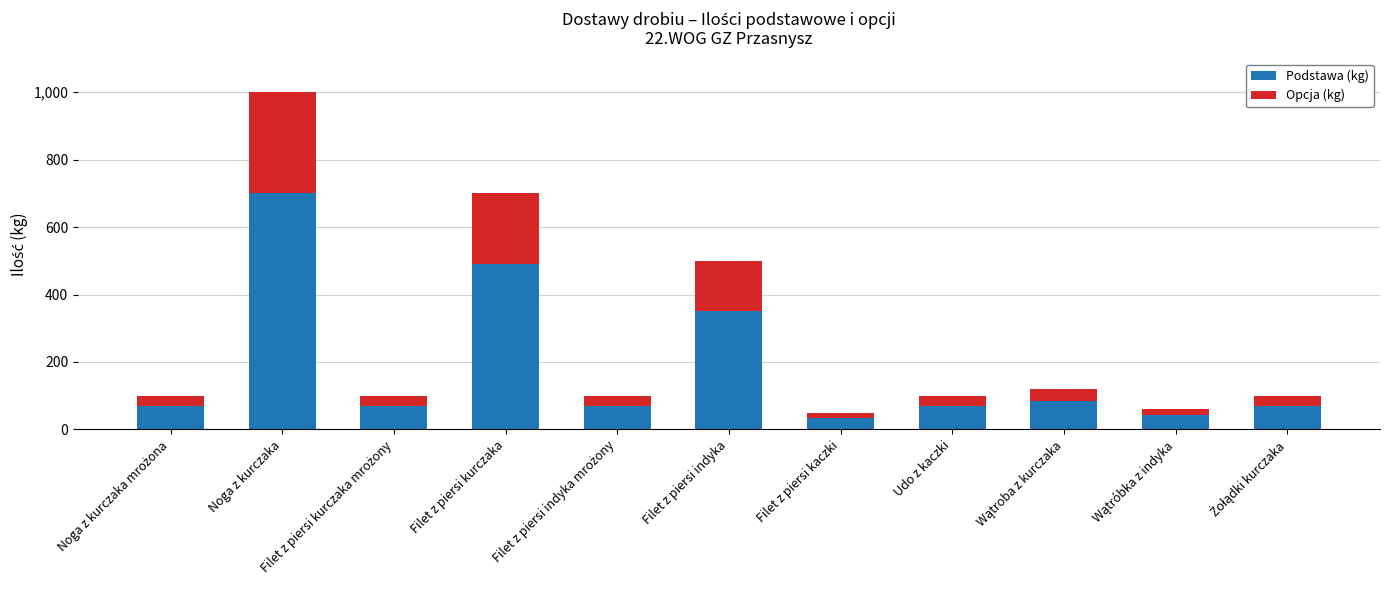

At which category is the sum across all series the highest?

Noga z kurczaka